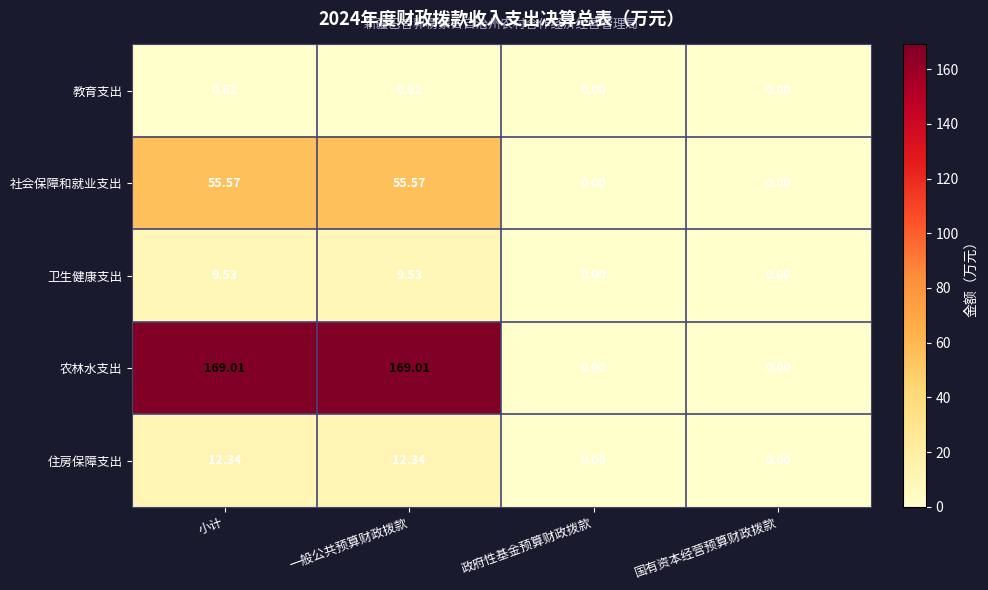

How many series are shown in this chart?

5